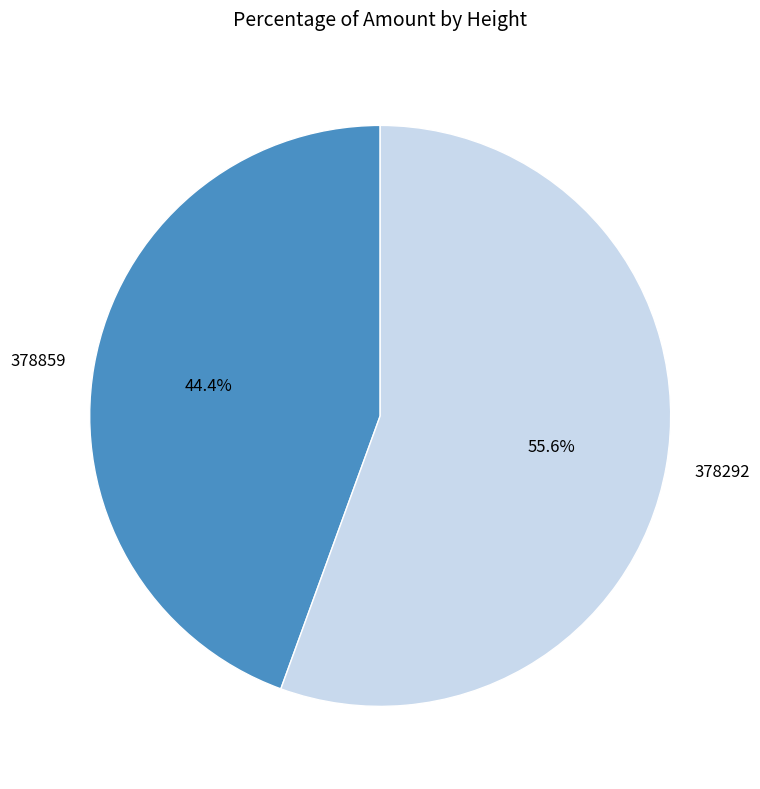

What is the smallest slice in the pie chart?

378859